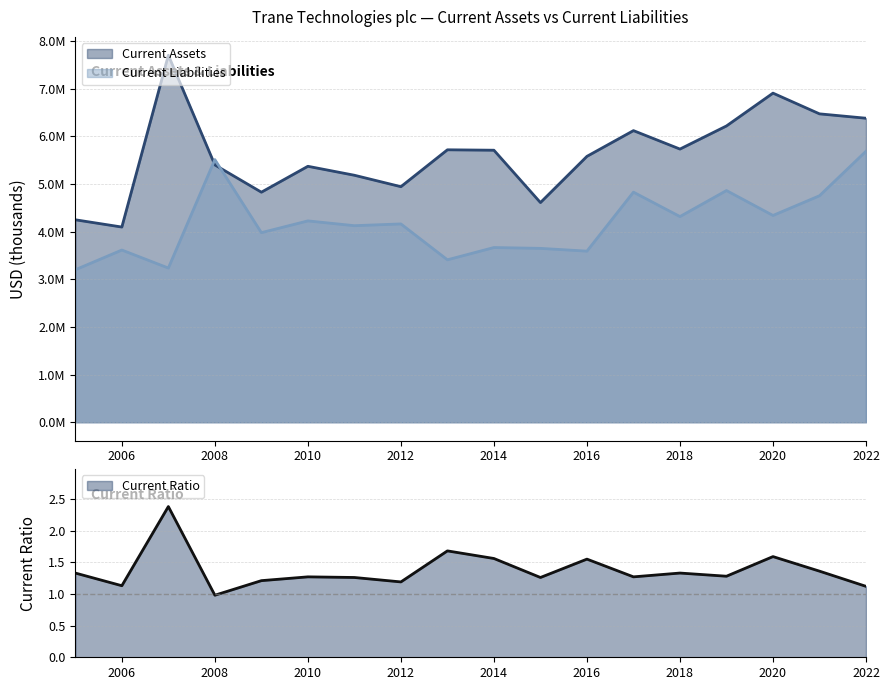

Which series changed the most between 2007 and 2008?

Current Assets